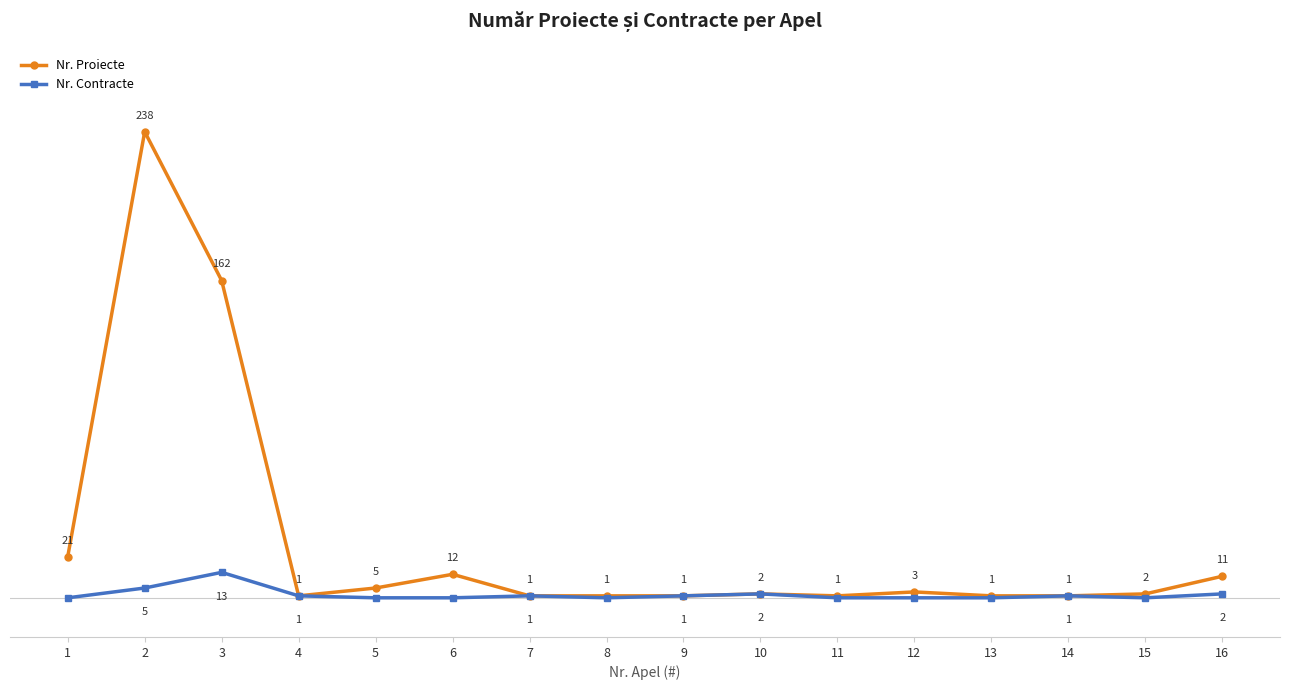

True or false: Nr. Proiecte has more than 2 interior local peaks.

True